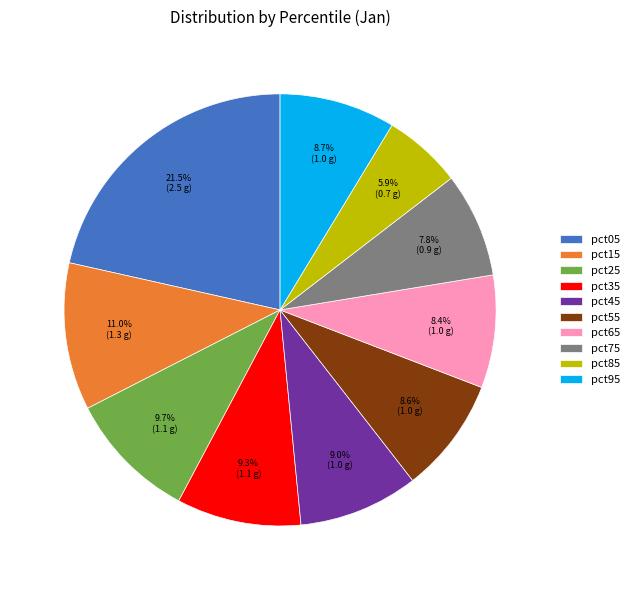

True or false: pct35 accounts for 22% of the total.

False